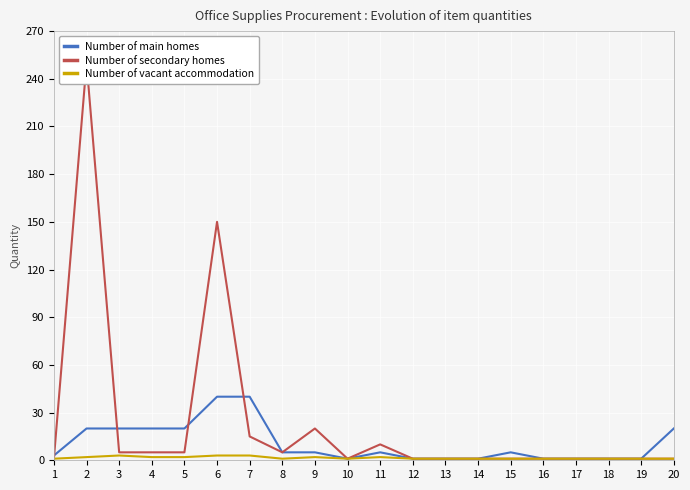

What is the sum of all Number of vacant accommodation values?

31